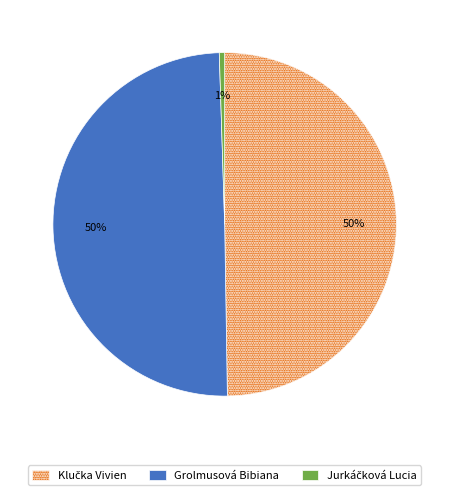

What percentage is the Grolmusová Bibiana slice, to the nearest percent?

50%